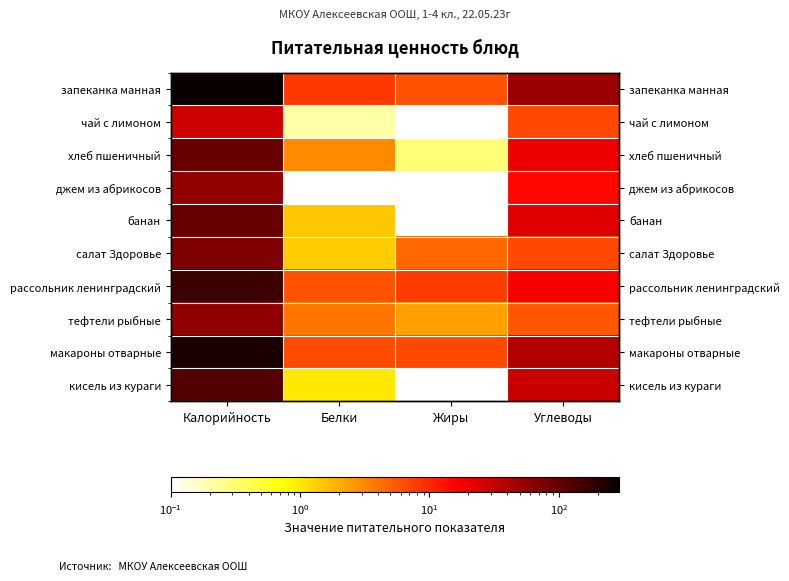

At how many categories does at least one series exceed 207?

1